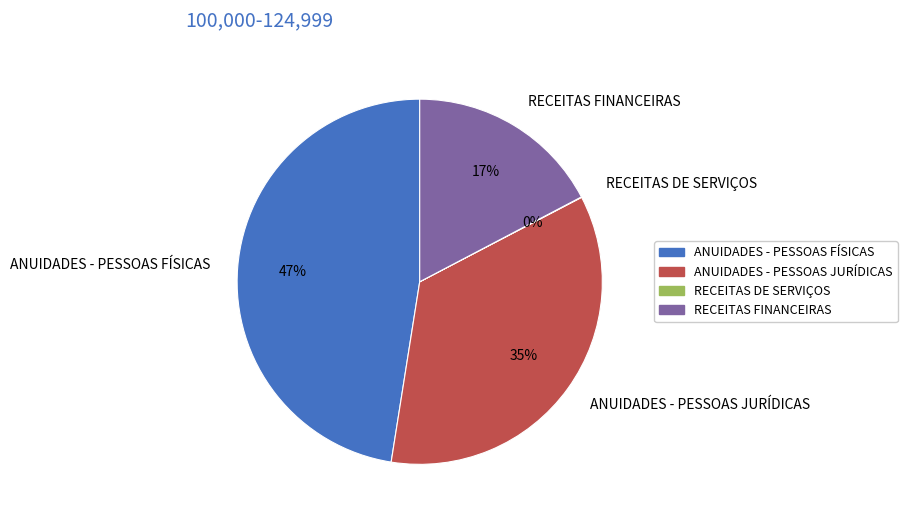

What is the largest slice in the pie chart?

ANUIDADES - PESSOAS FÍSICAS